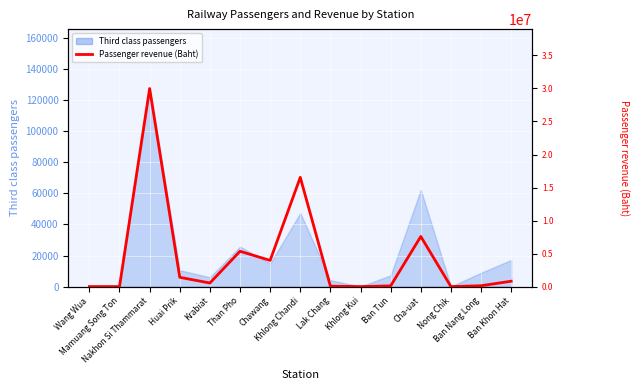

What is the maximum value shown in the chart?

29993027